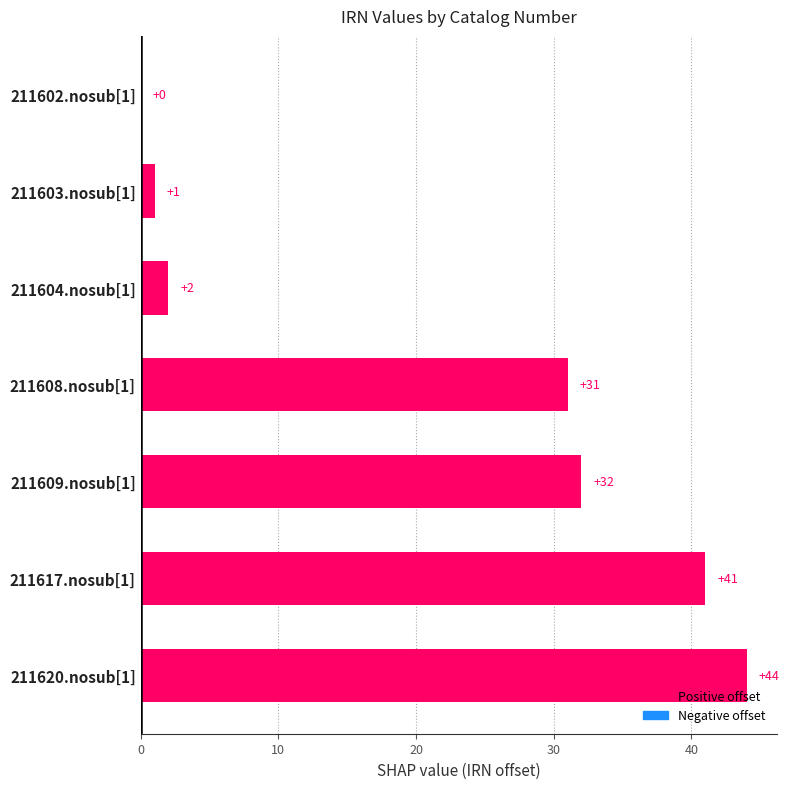

What is the change in value from 211603.nosub[1] to 211604.nosub[1]?

+1